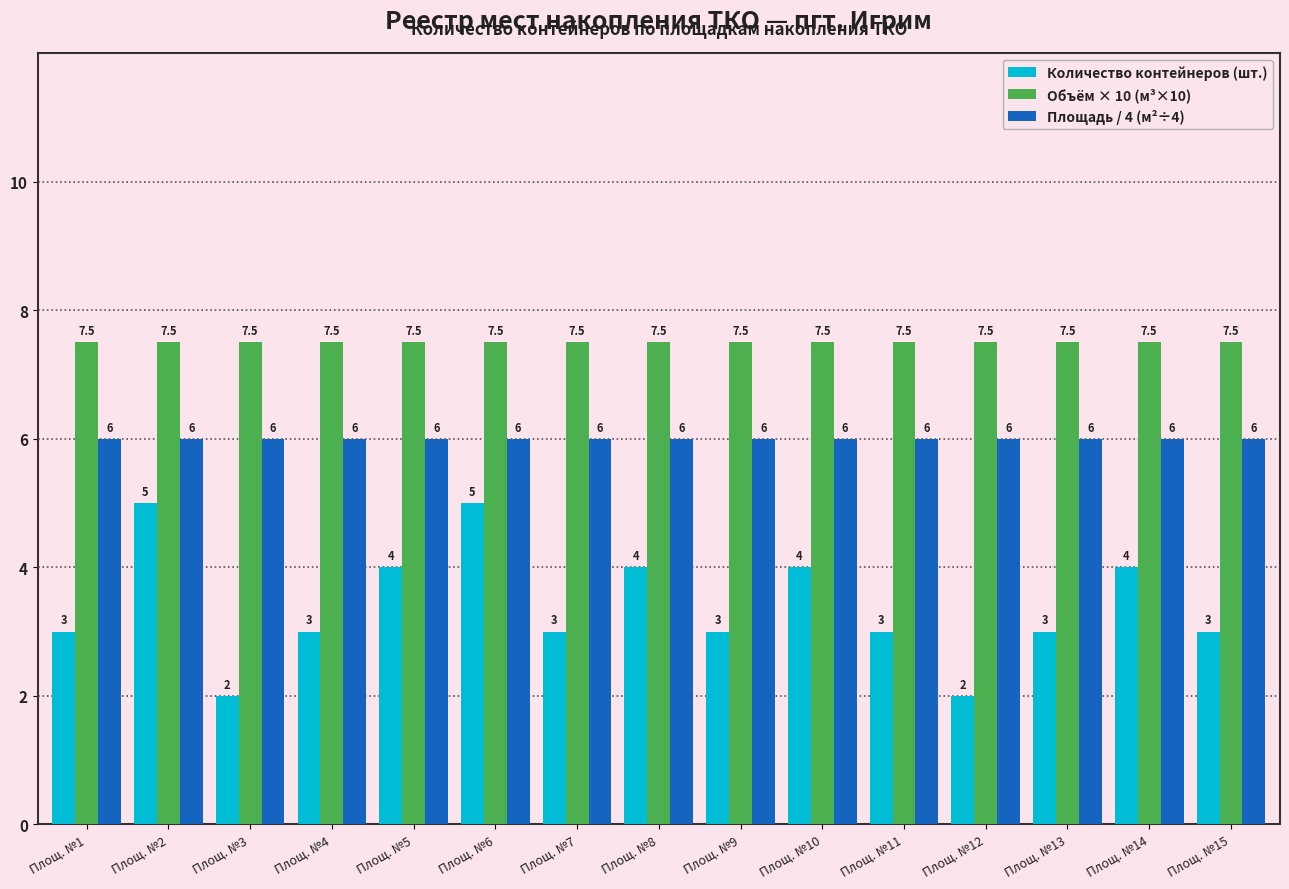

Which series has the largest range (max minus min)?

Количество контейнеров (шт.)